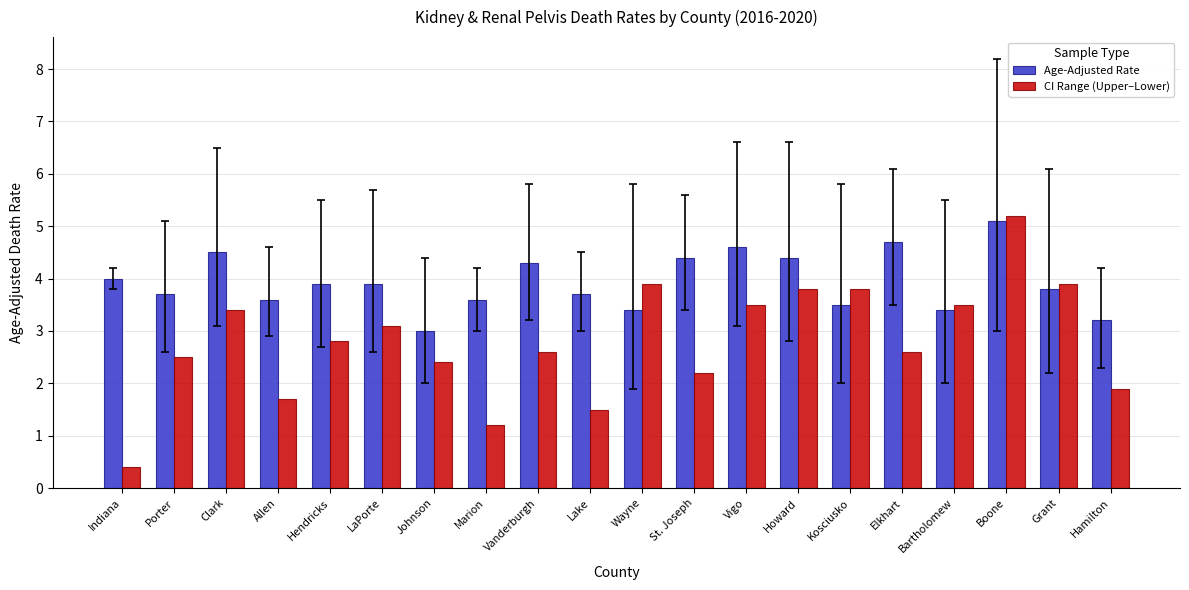

What is the difference between the CI Range (Upper–Lower) values at Hamilton and Kosciusko?

1.9